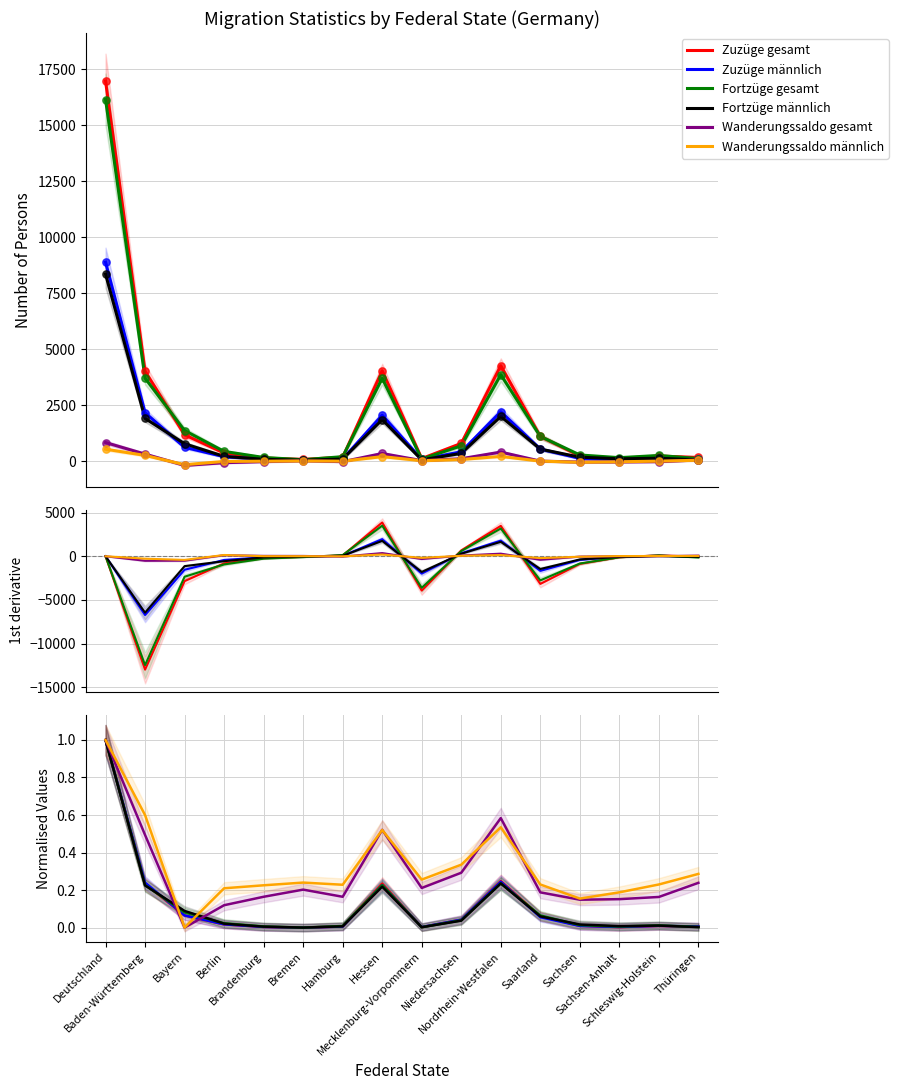

Which series contains the highest Y value?

Zuzüge gesamt